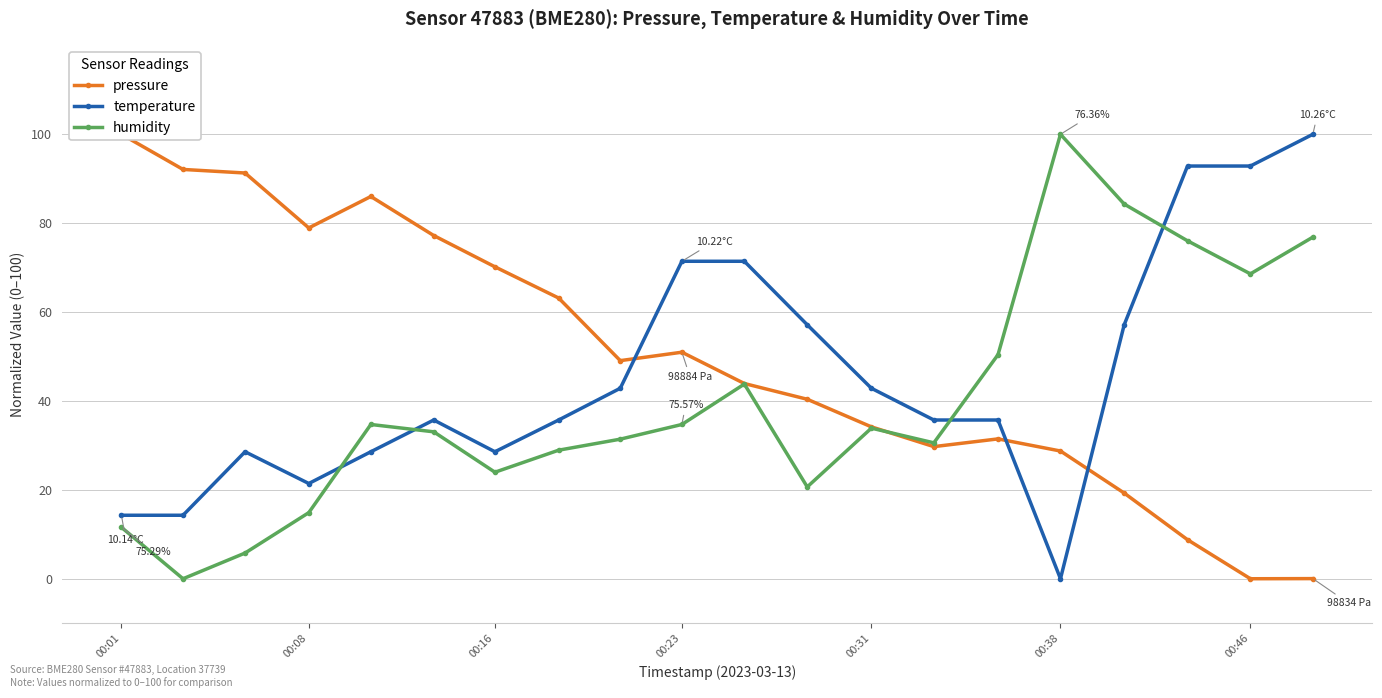

True or false: humidity and temperature cross at least once.

True